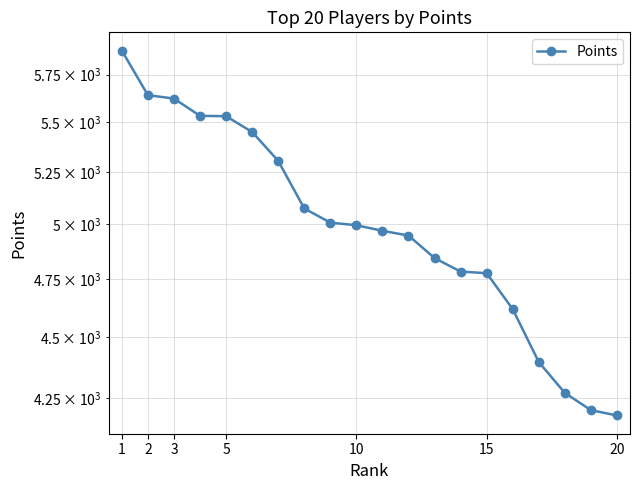

What is the average value?

5001